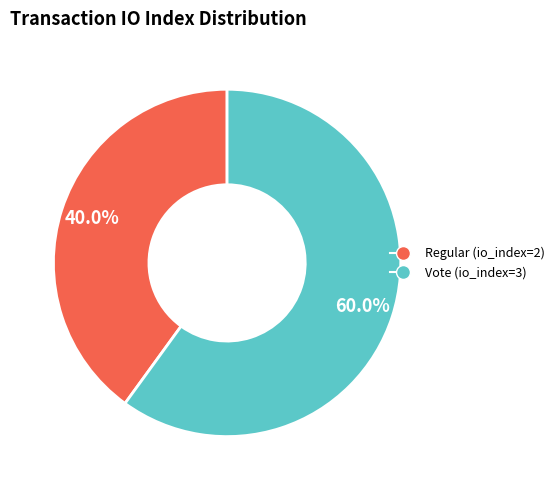

Do Vote (io_index=3) and Regular (io_index=2) together represent more than half of the pie?

Yes